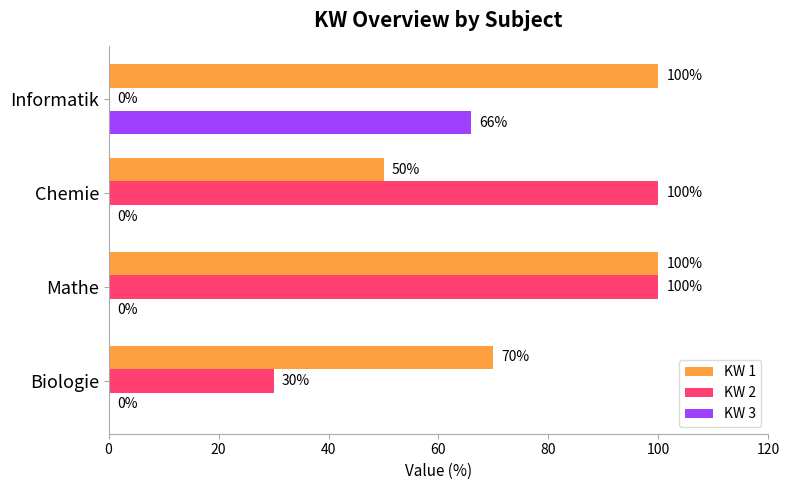

Which series has the largest total across all categories?

KW 1